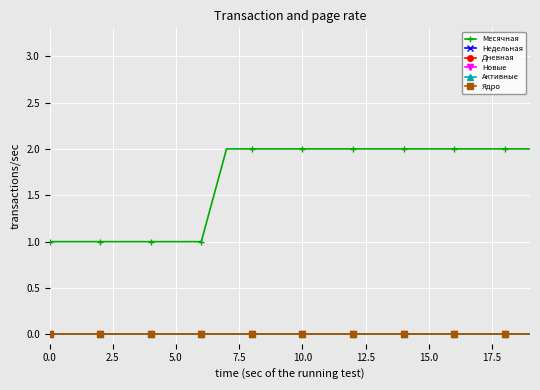

Does the chart have visible grid lines?

Yes